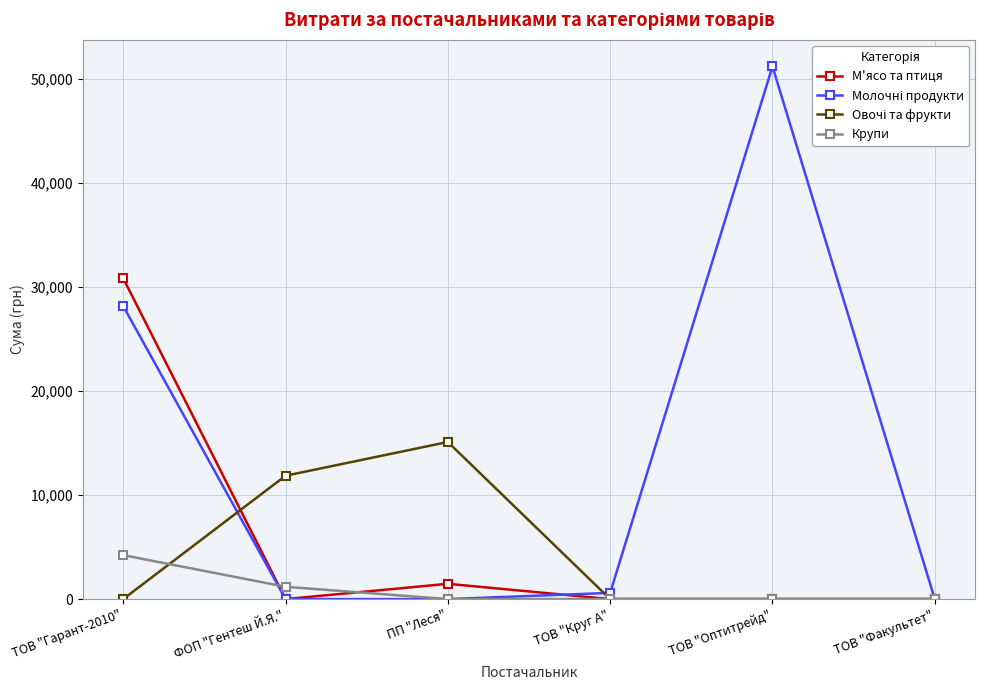

Does the chart display data point markers on the line(s)?

Yes